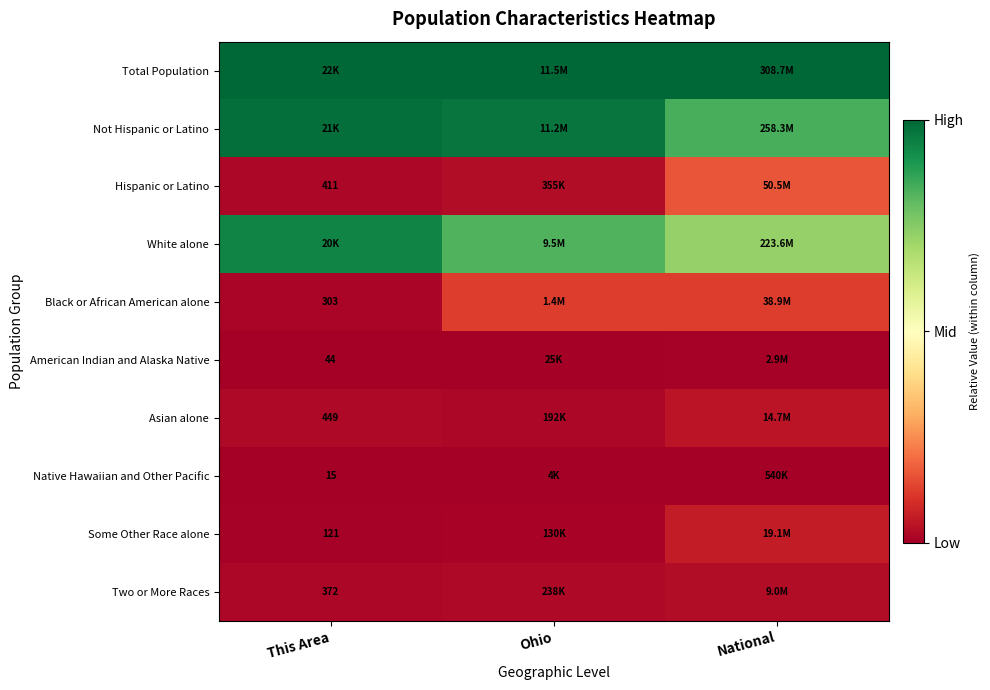

The American Indian and Alaska Native series shows 0.0 at National. True or false?

True